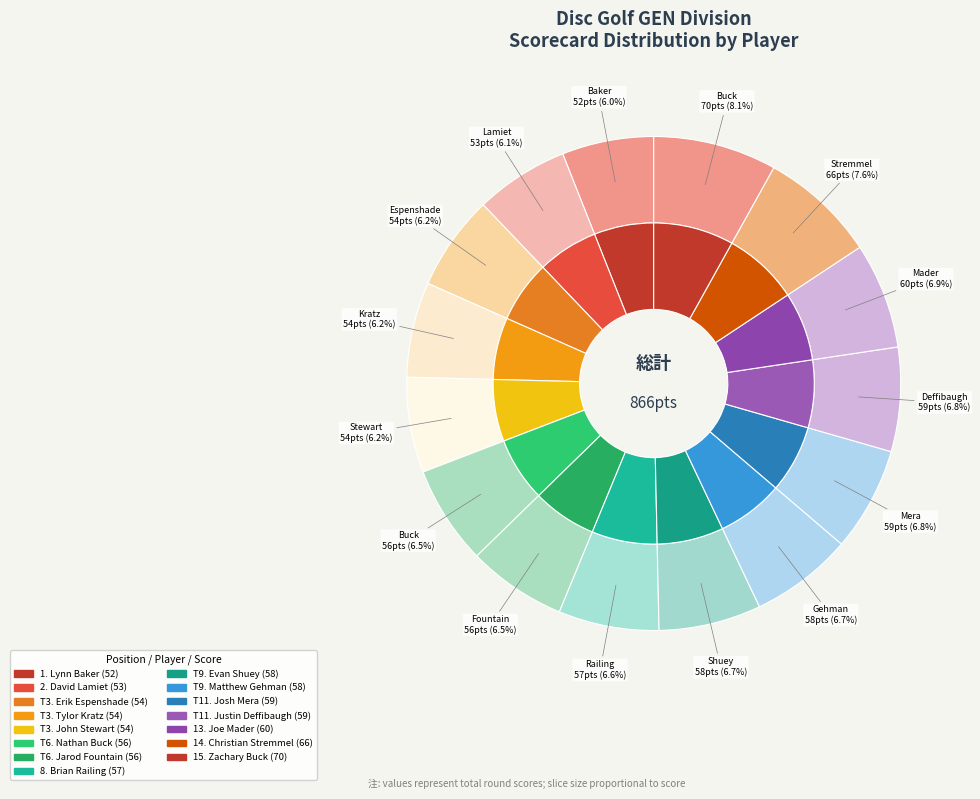

Count the number of slices in the pie.

15